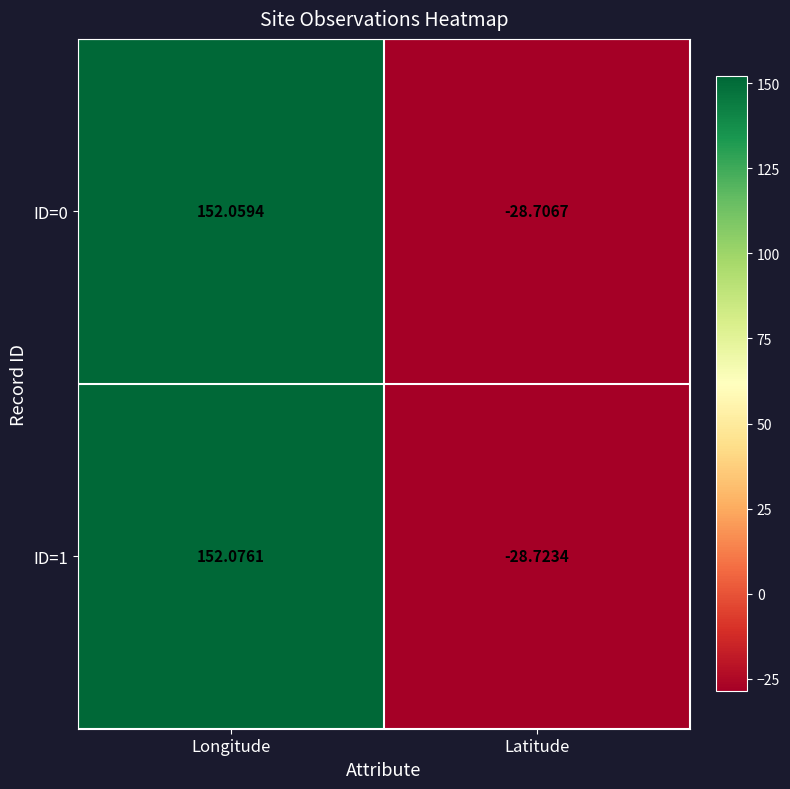

At which label does ID=0 reach its peak?

Longitude